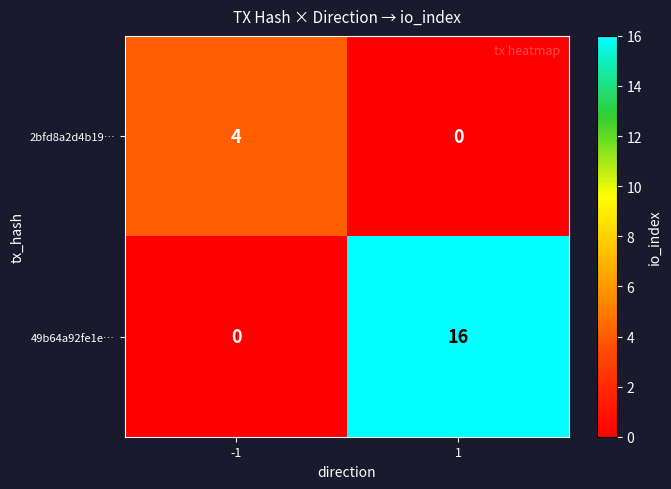

Is the value of 49b64a92fe1e… at 1 greater than the value of 2bfd8a2d4b19… at -1?

Yes